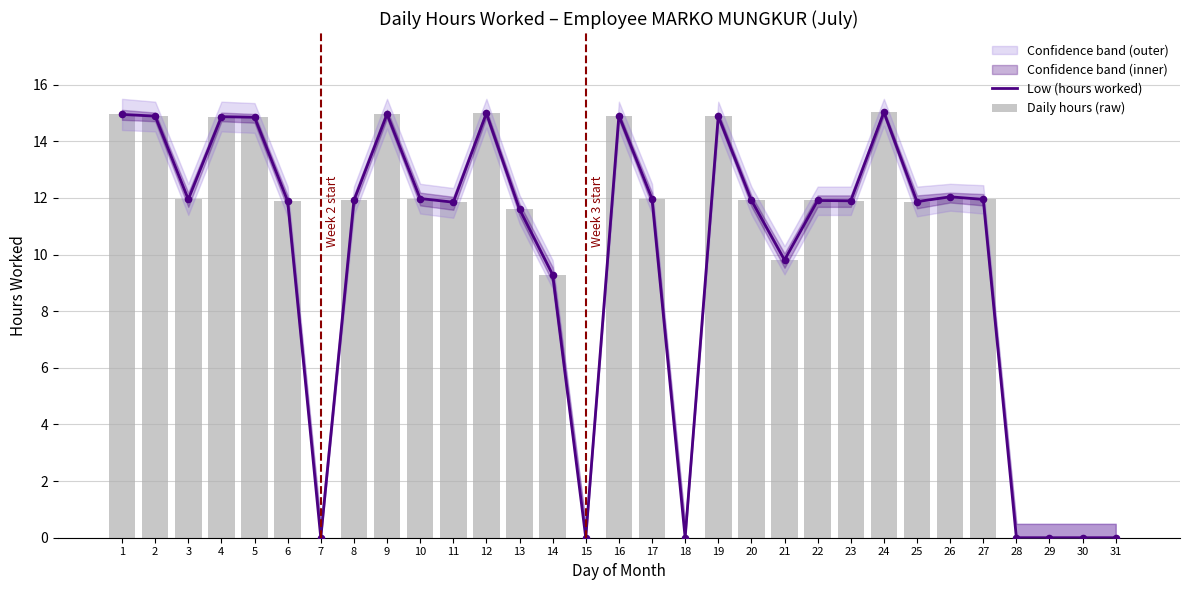

Which series has the largest Y range (max minus min)?

Low (hours worked)